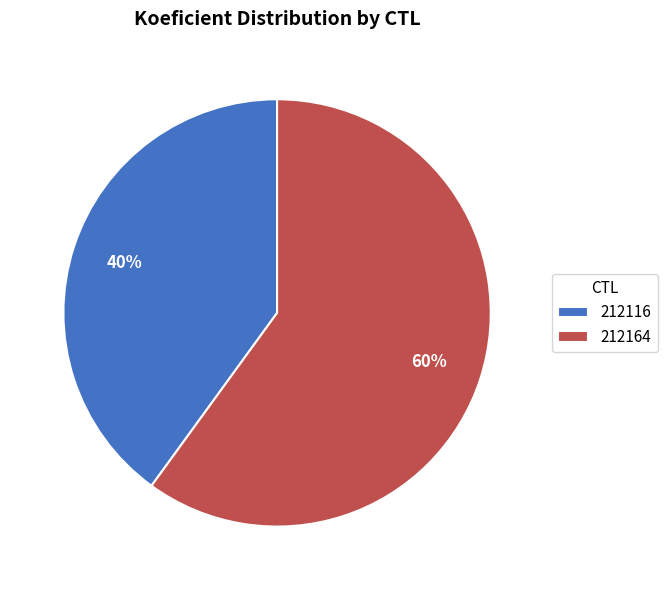

Which slice is the smallest?

212116